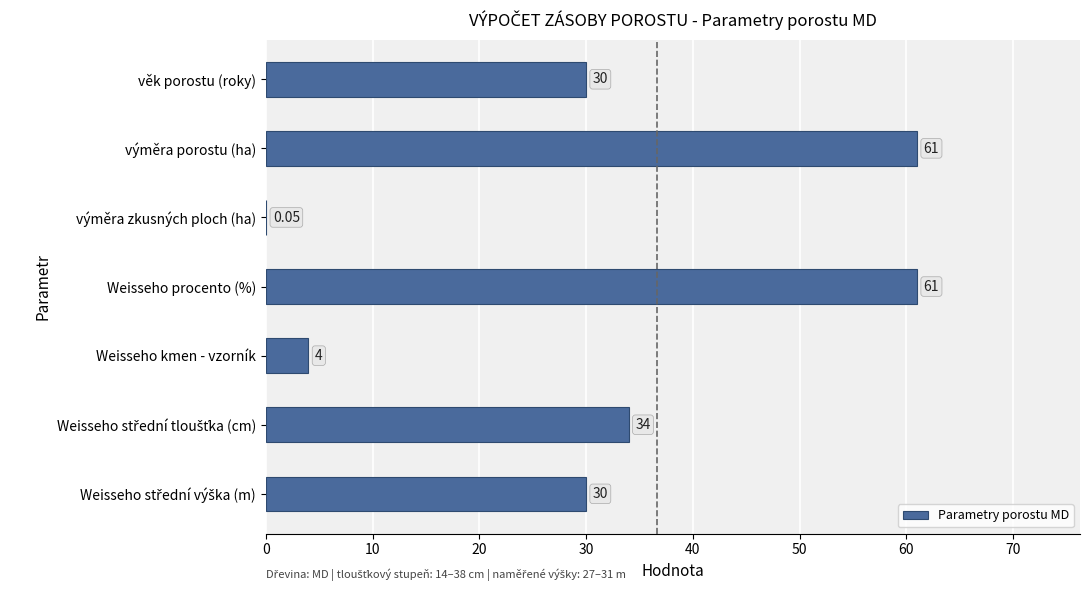

What is the change in value from věk porostu (roky) to Weisseho kmen - vzorník?

-26.0